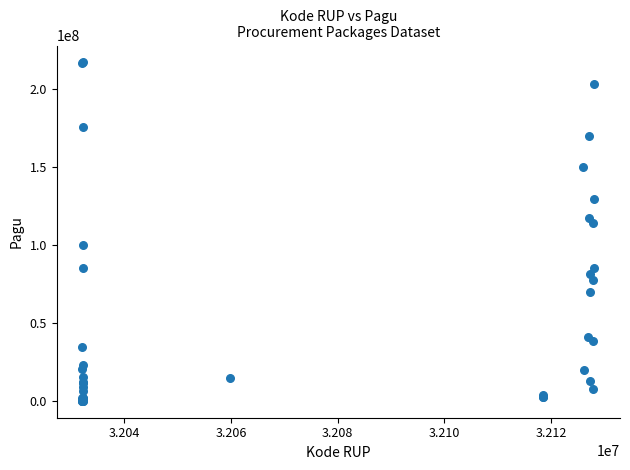

What Y value in the scatter plot is closest to 108830000?

114296000